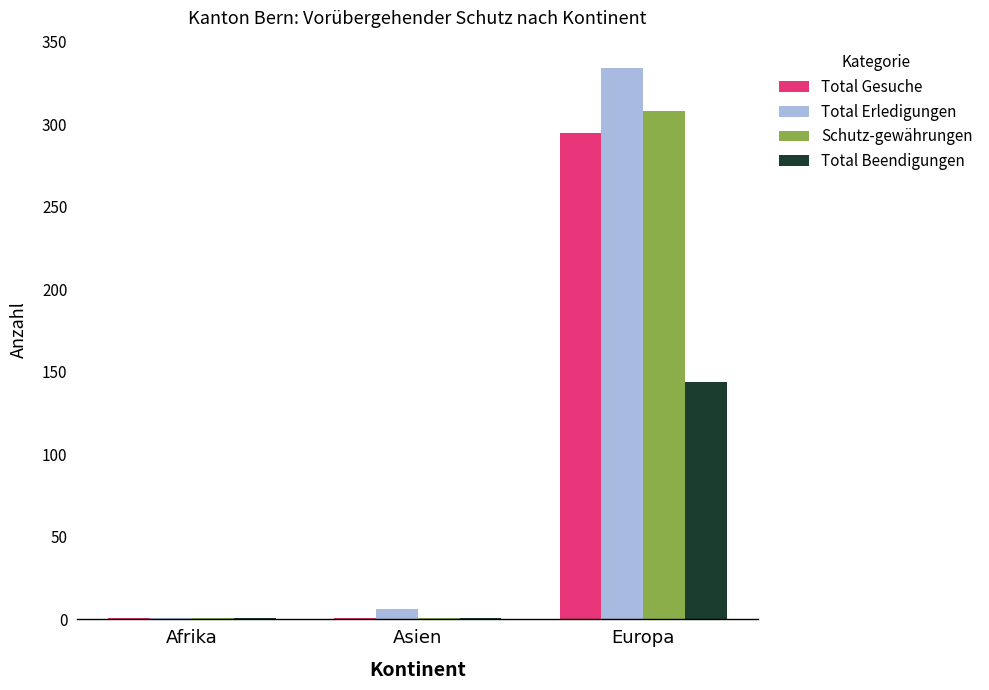

What value does the Total Beendigungen series have at Afrika?

1